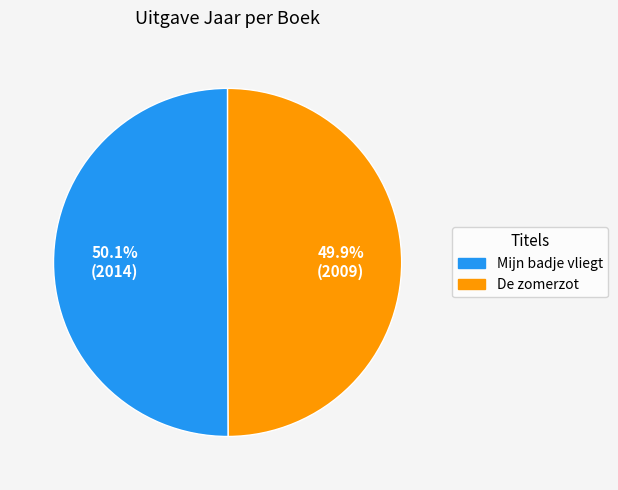

What percentage is the Mijn badje vliegt slice, to the nearest percent?

50%